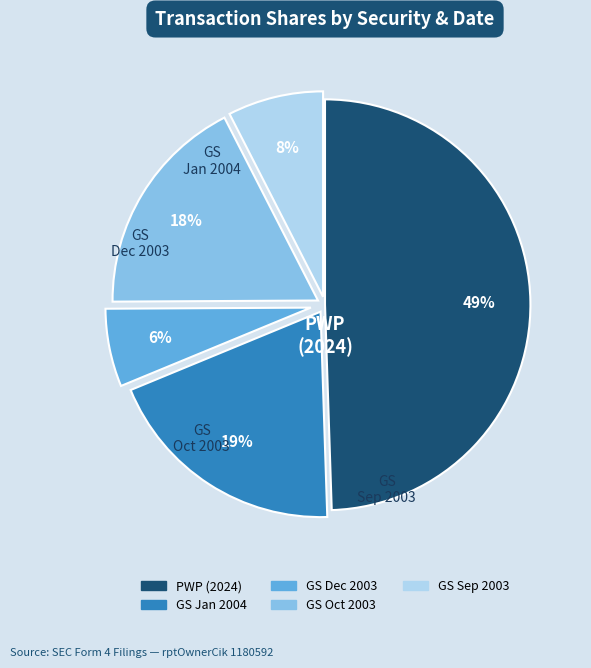

Is there a majority slice in this chart?

No